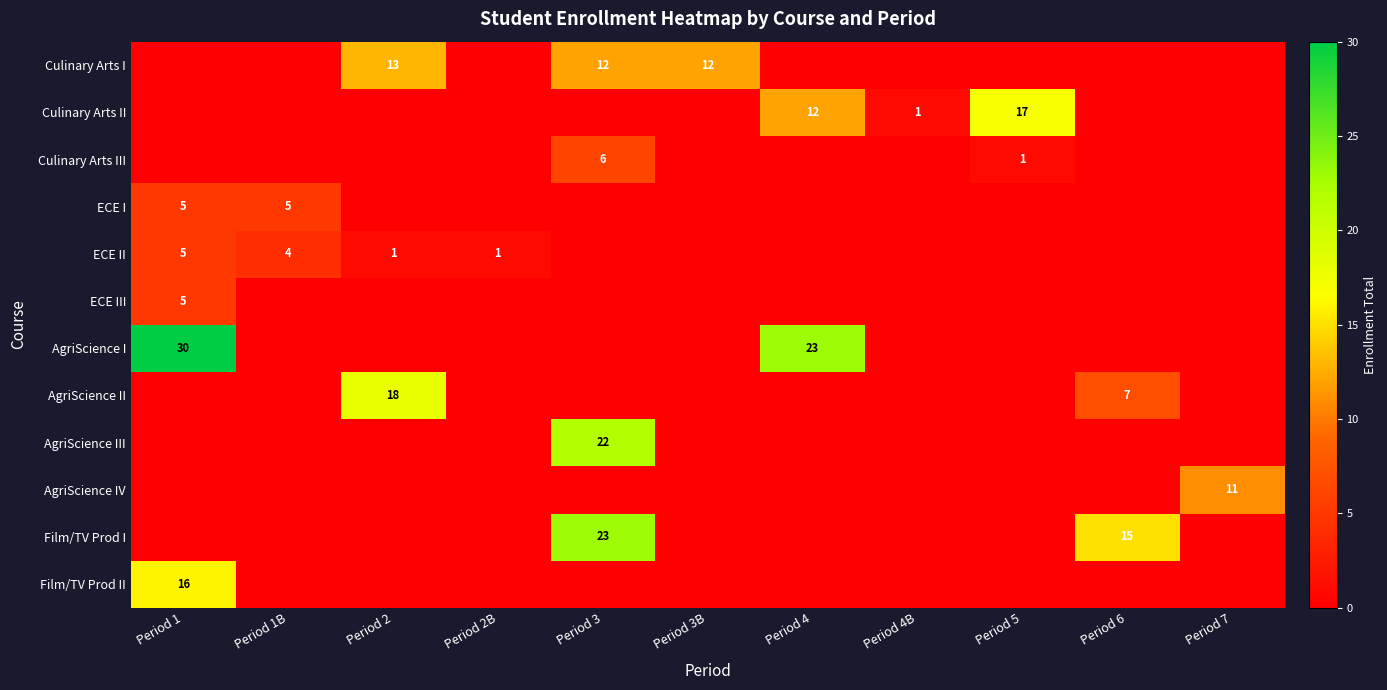

At which category is the sum across all series the highest?

Period 3